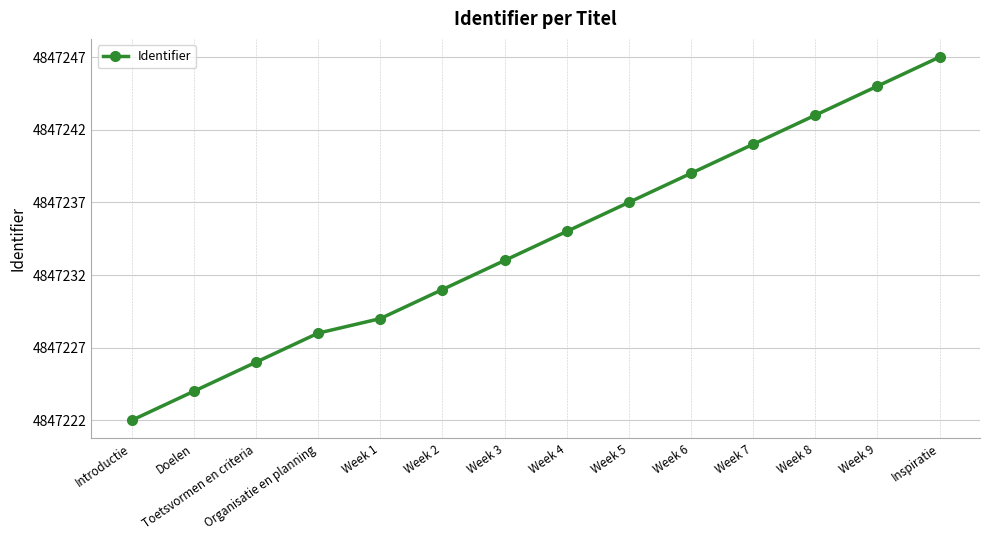

Is this an area chart (filled region under the line)?

No